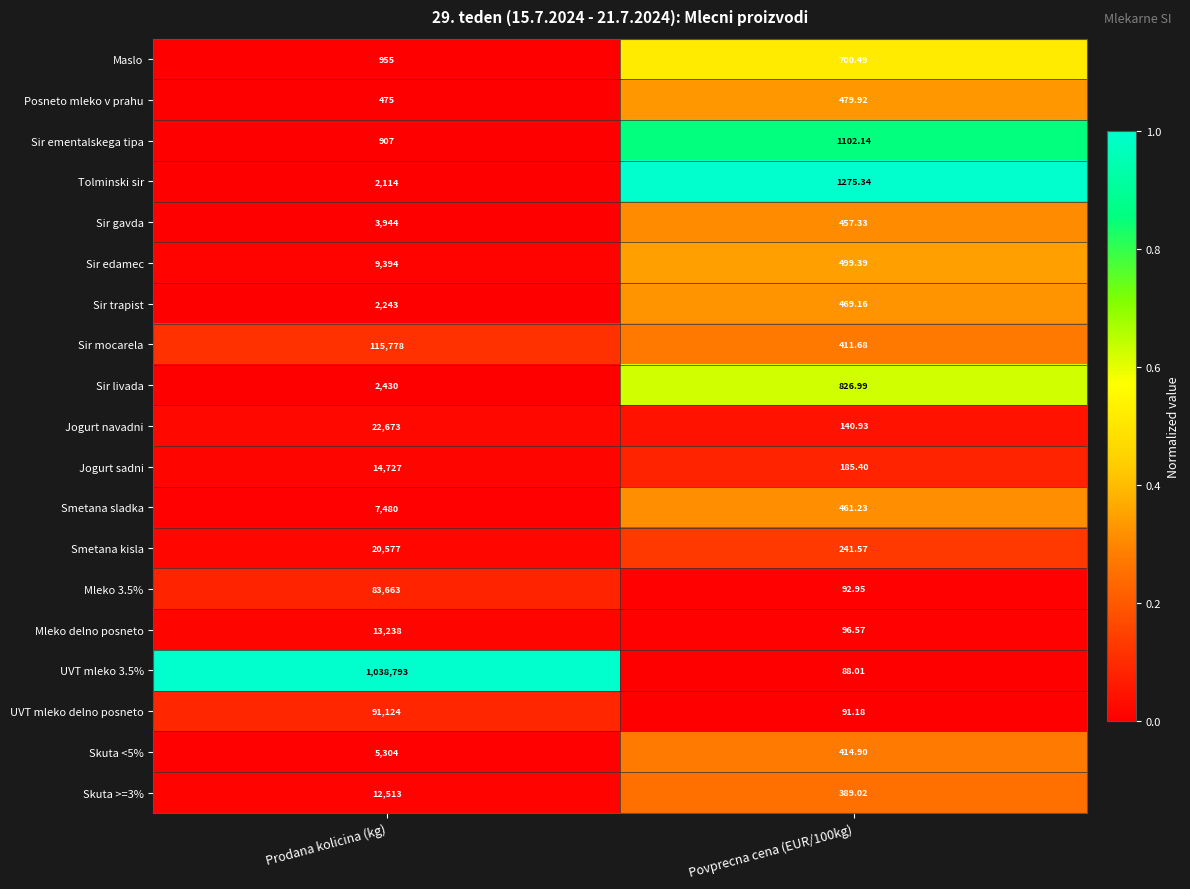

How many distinct data groups are displayed?

19